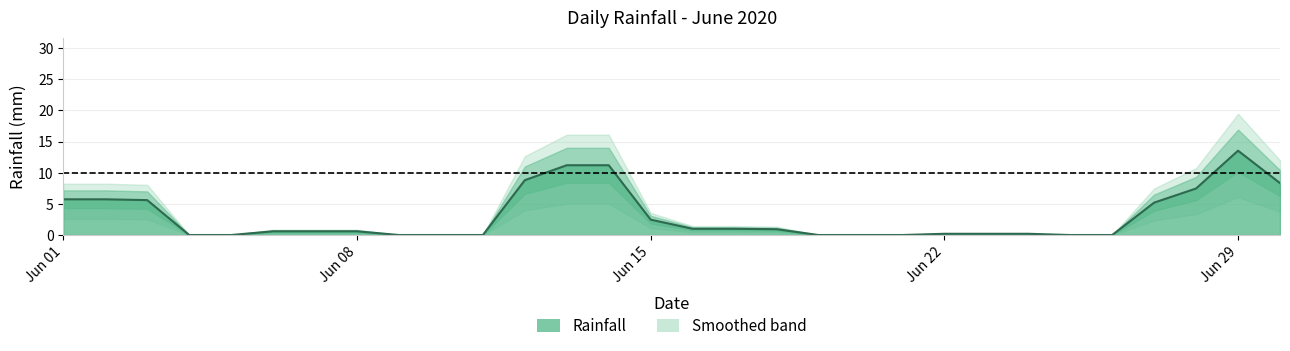

What is the average value?

3.0